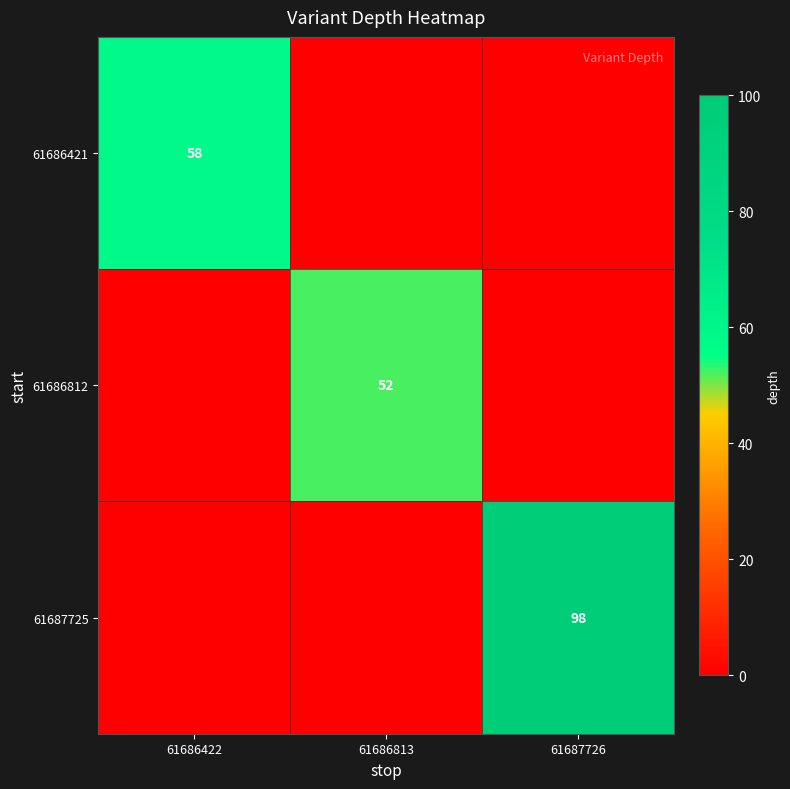

Which series changed the most between 61686813 and 61687726?

61687725